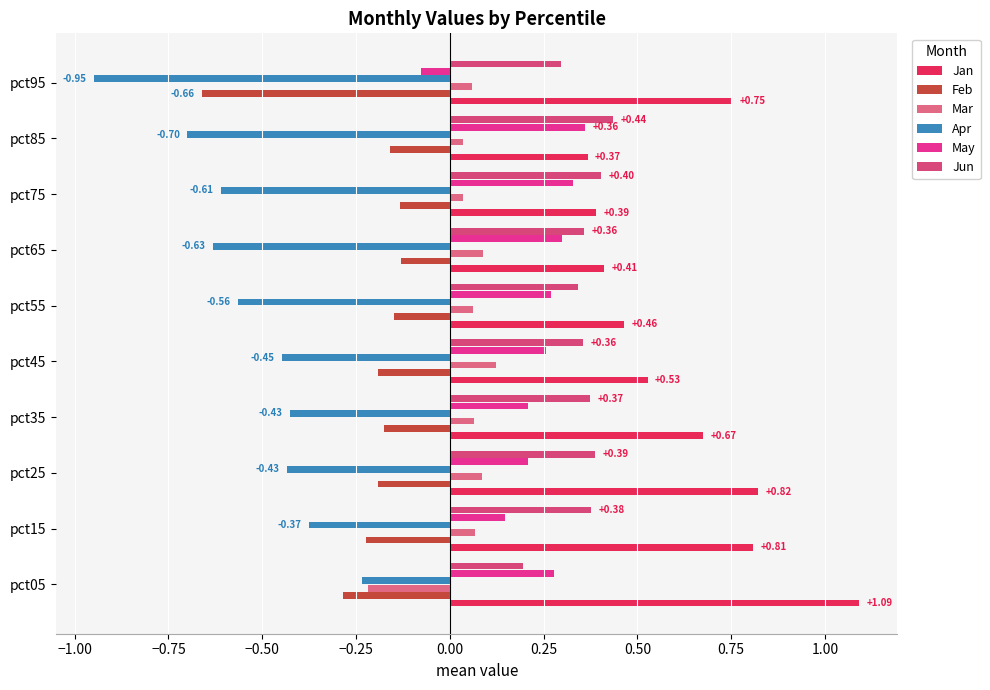

What are all the series names shown in the legend?

Jan, Feb, Mar, Apr, May, Jun